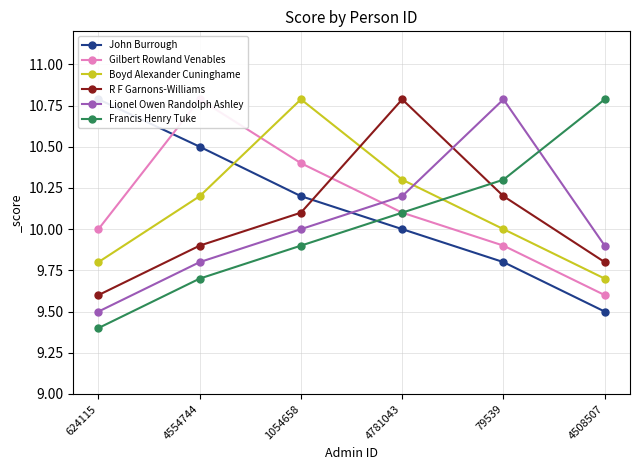

Reading left to right, transcribe all the data shown in this chart.

John Burrough: 10.8	10.5	10.2	10.0	9.8	9.5
Gilbert Rowland Venables: 10.0	10.8	10.4	10.1	9.9	9.6
Boyd Alexander Cuninghame: 9.8	10.2	10.8	10.3	10.0	9.7
R F Garnons-Williams: 9.6	9.9	10.1	10.8	10.2	9.8
Lionel Owen Randolph Ashley: 9.5	9.8	10.0	10.2	10.8	9.9
Francis Henry Tuke: 9.4	9.7	9.9	10.1	10.3	10.8